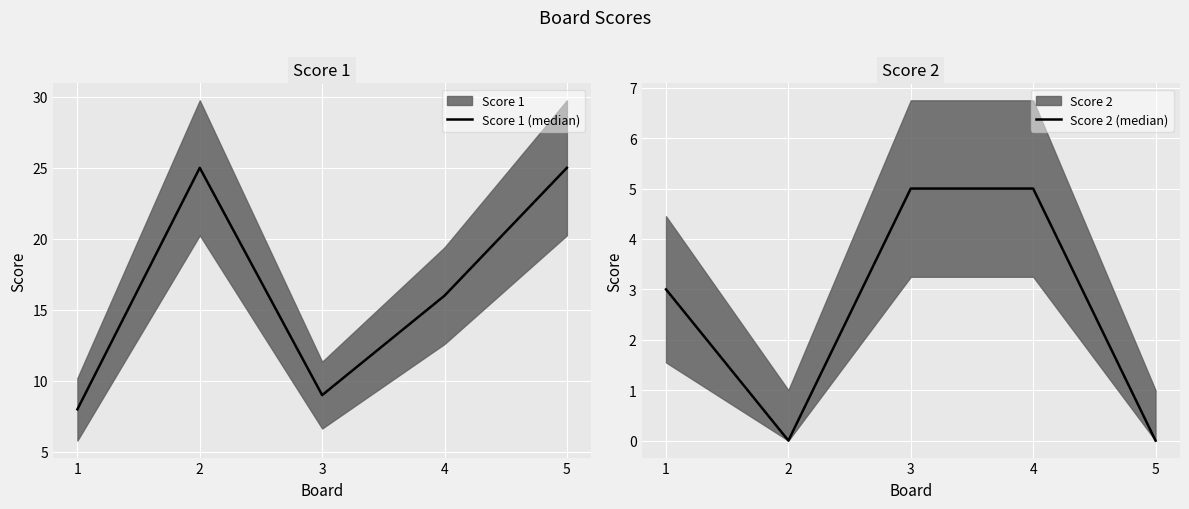

What is the difference between the Score 2 (median) values at 3 and 2?

5